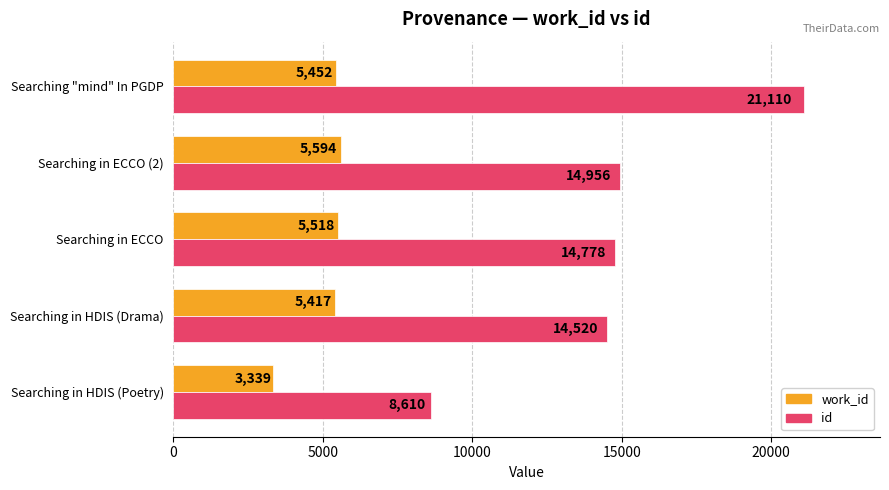

Which series has the largest range (max minus min)?

id